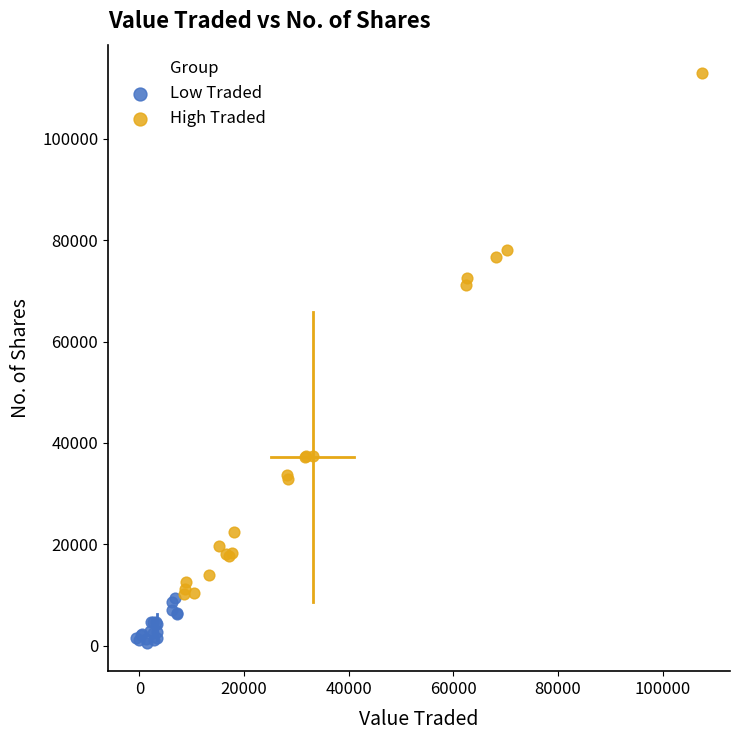

Which series contains the lowest Y value?

Low Traded